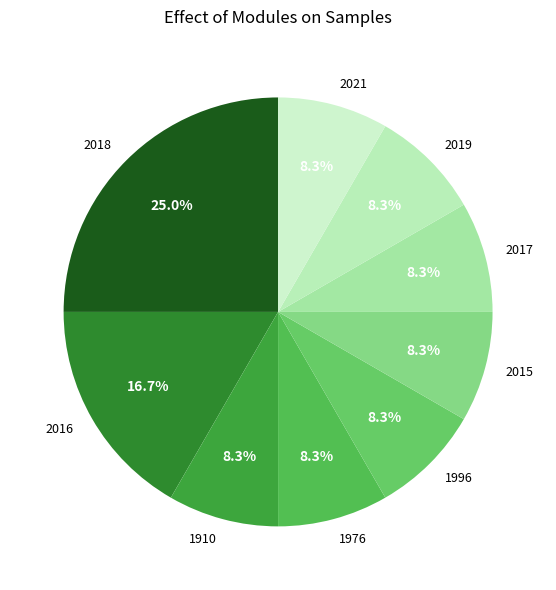

Does 2017 represent more than half of the total?

No